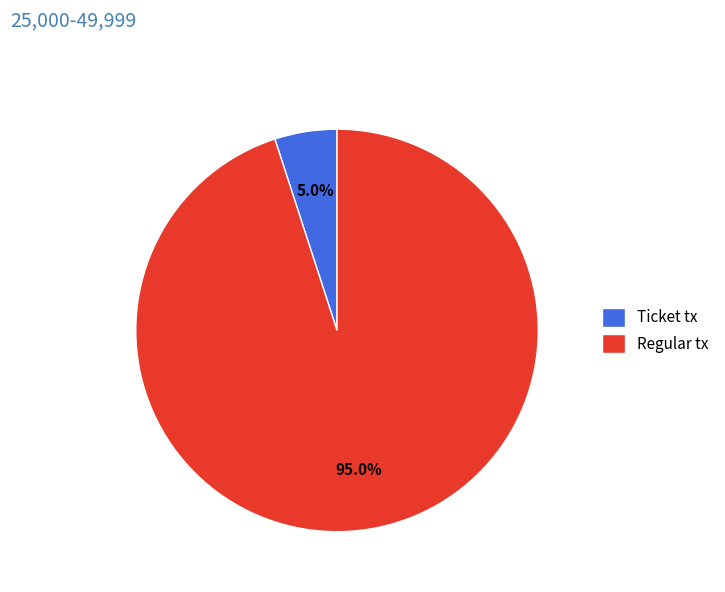

What portion of the pie excludes Regular tx?

5.0%